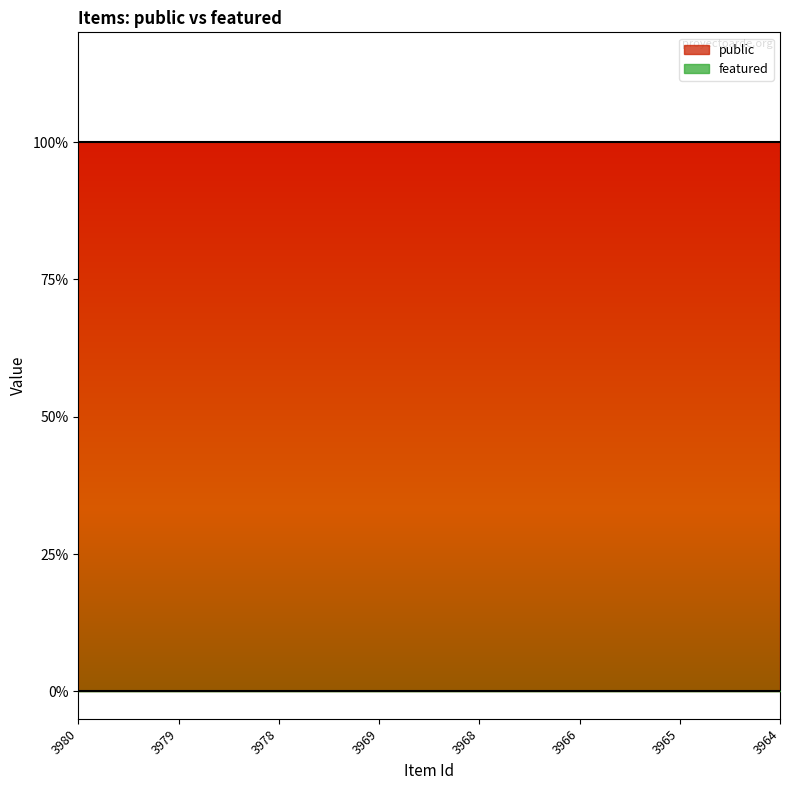

True or false: public has a value of 0 at 3965.

False